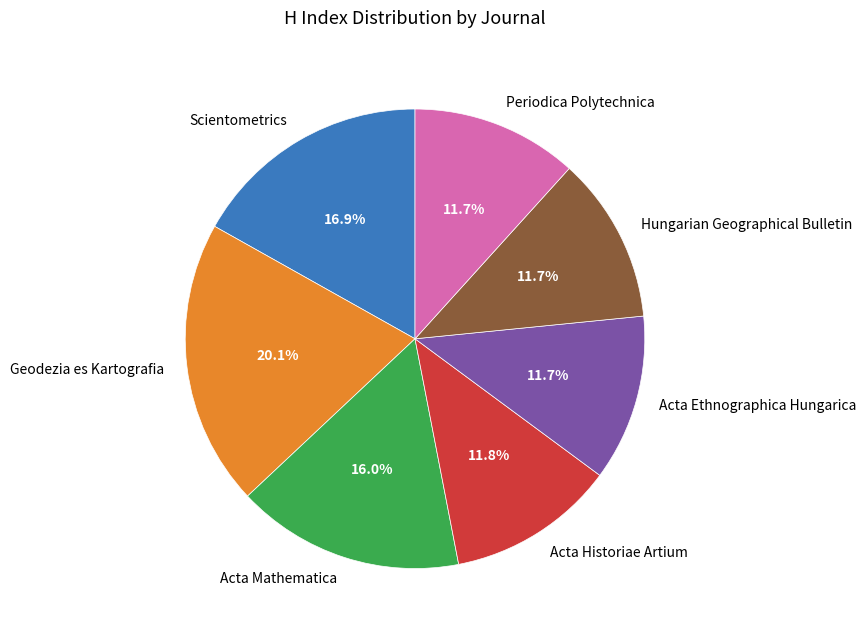

To the nearest percent, what is the difference between the largest and smallest slice percentages?

8%